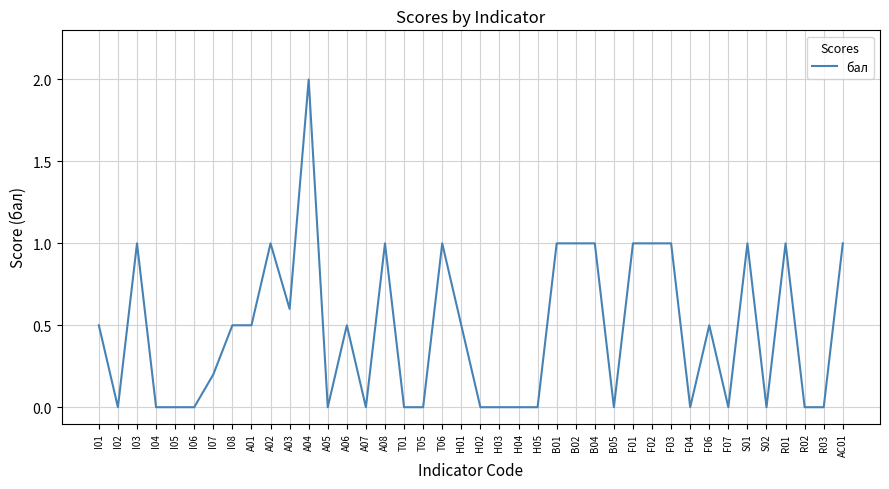

What is the difference between the maximum and minimum values?

2.0